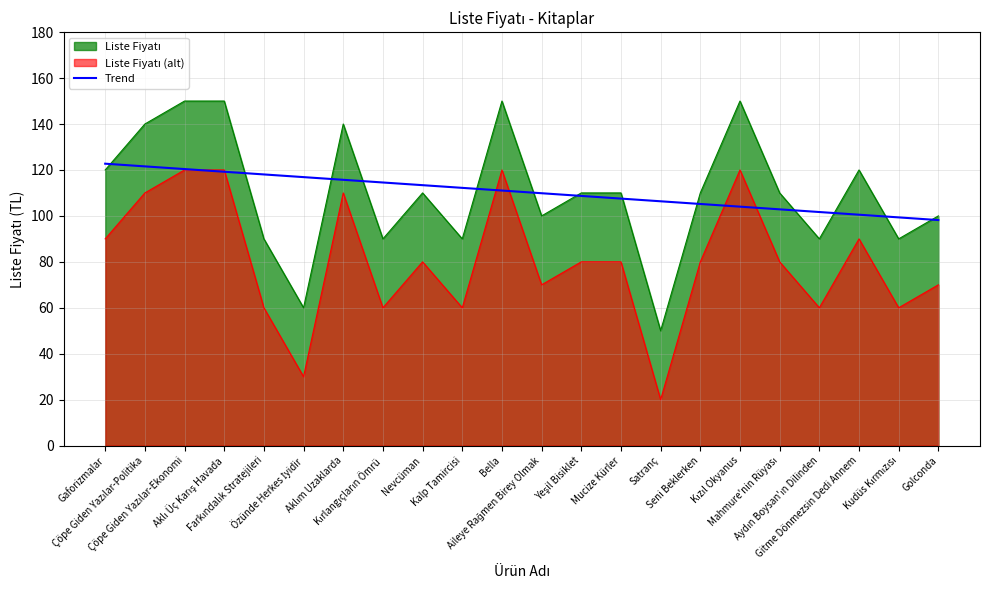

True or false: there are more than 1 points higher than both neighbors.

False